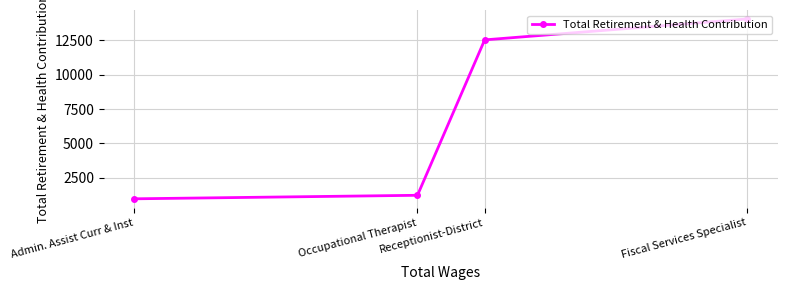

At which label is the value closest to 7508?

Receptionist-District